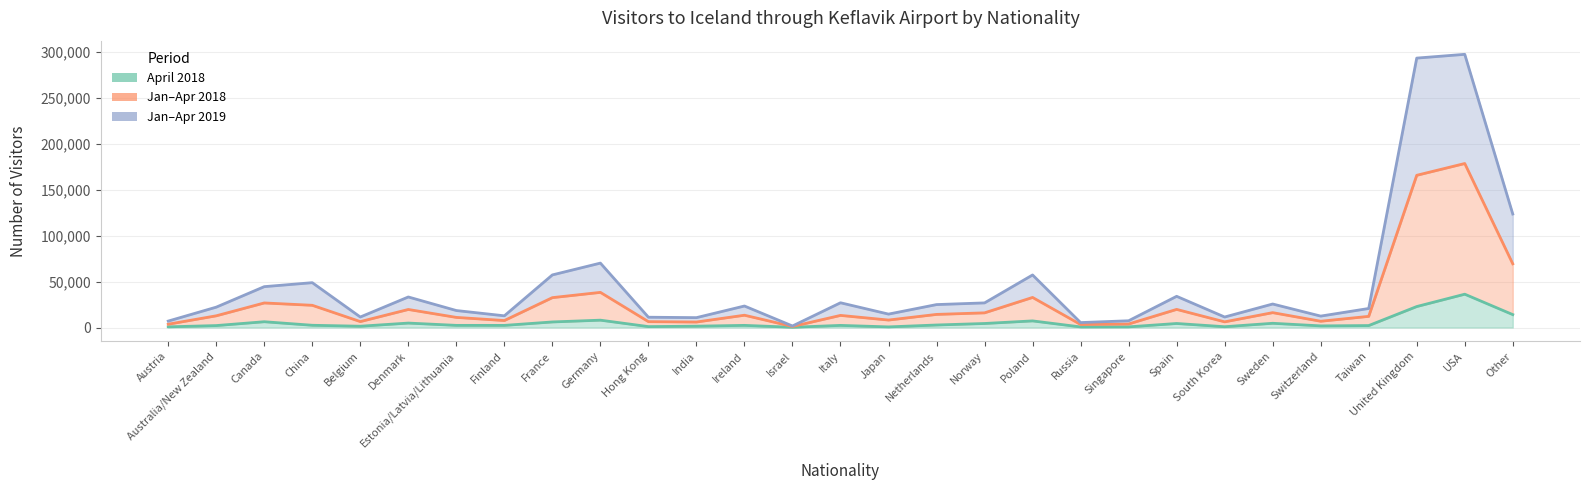

True or false: Jan-Apr 2018 has more than 2 points higher than both neighbors.

True